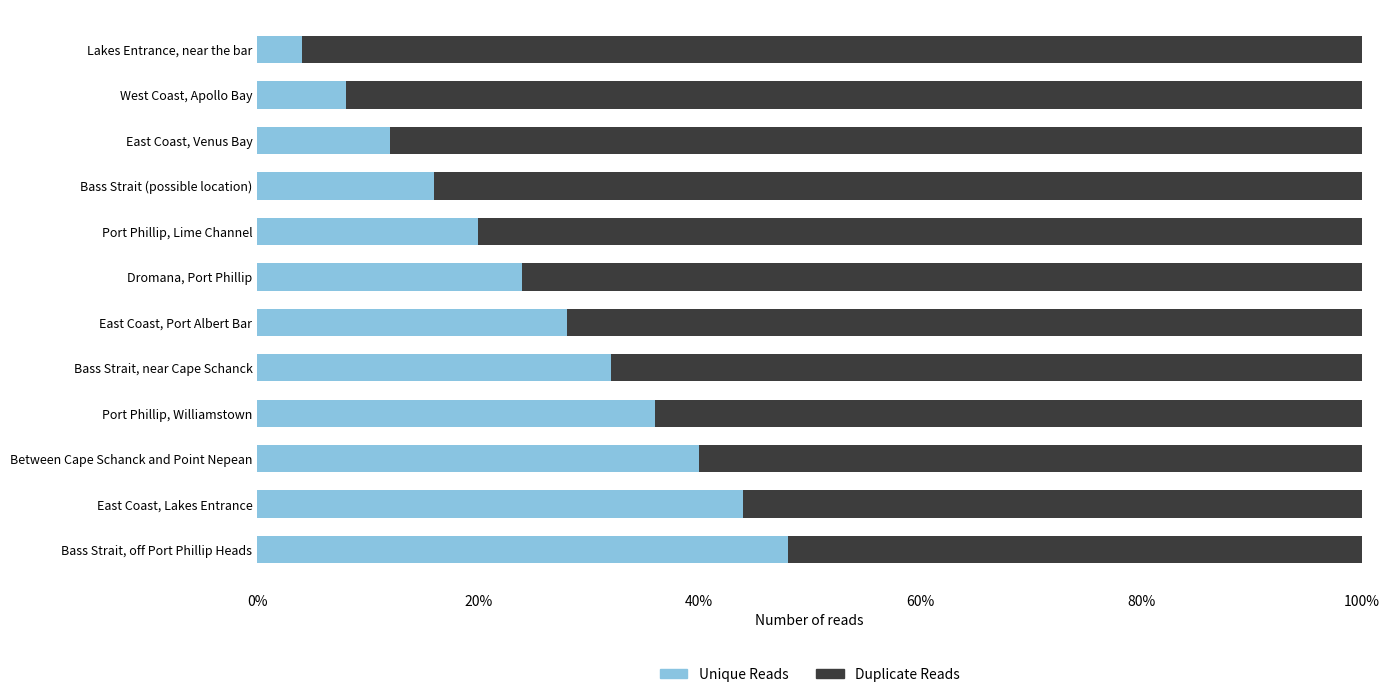

What are all the series names shown in the legend?

Unique Reads, Duplicate Reads